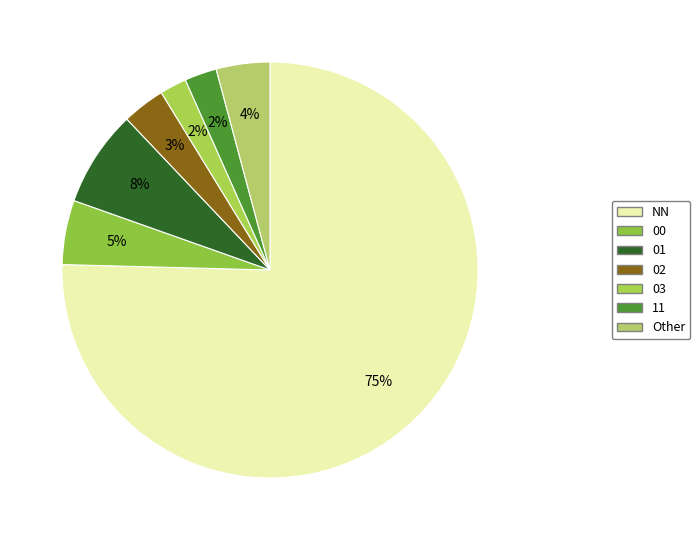

To the nearest percent, what portion does 02 represent?

3%